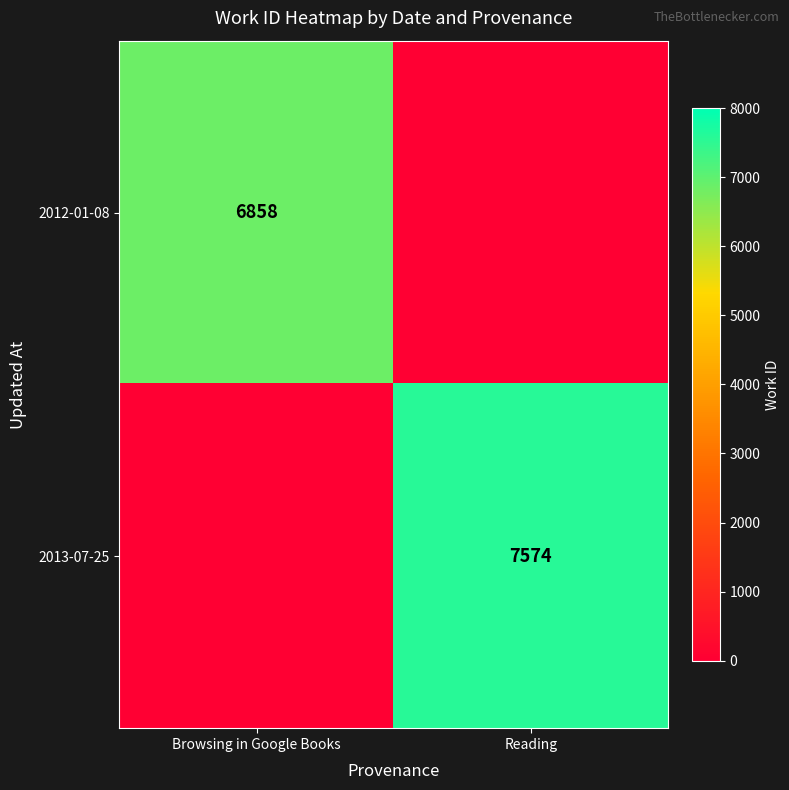

Is the value of 2012-01-08 at Browsing in Google Books greater than the value of 2013-07-25 at Reading?

No